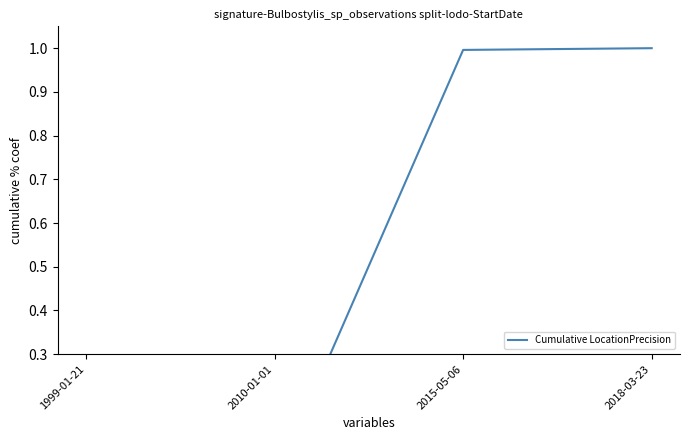

What is the label of the 2nd point from the left?

2010-01-01